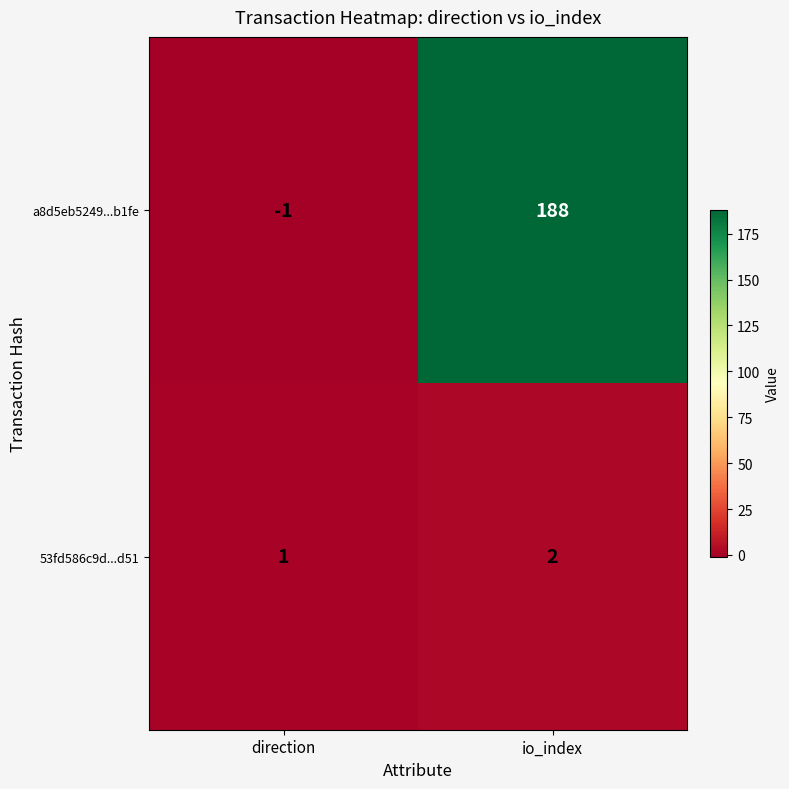

What is the maximum value shown in the chart?

188